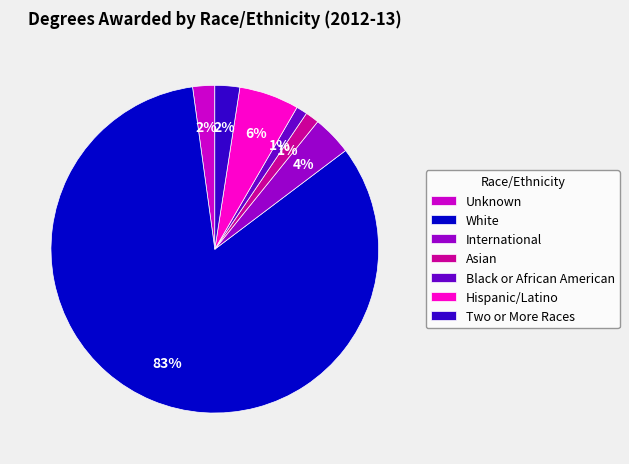

Which category has the biggest portion of the pie?

White